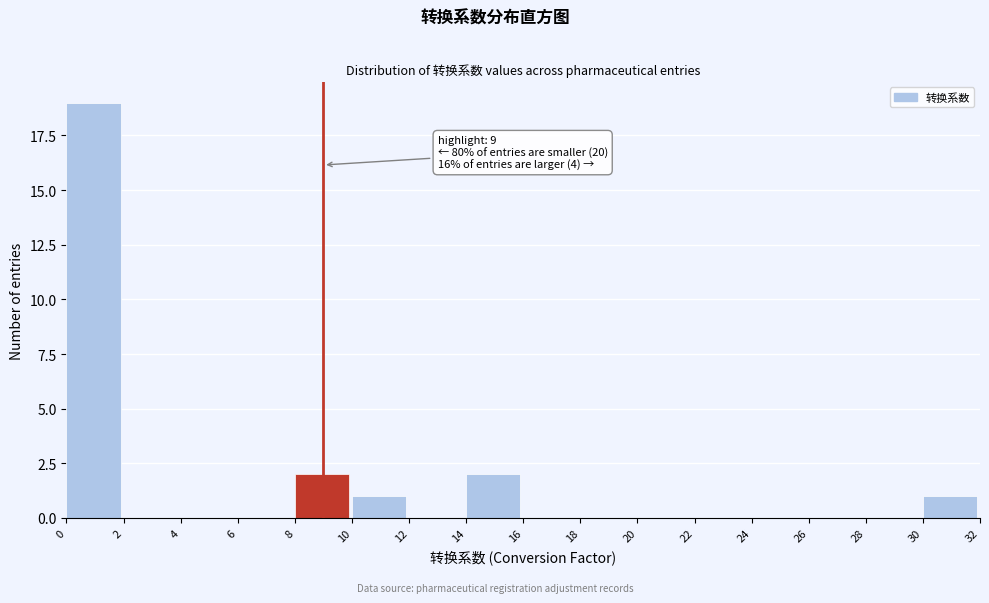

Over which range of the x-axis is the bar tallest?

0 to 2